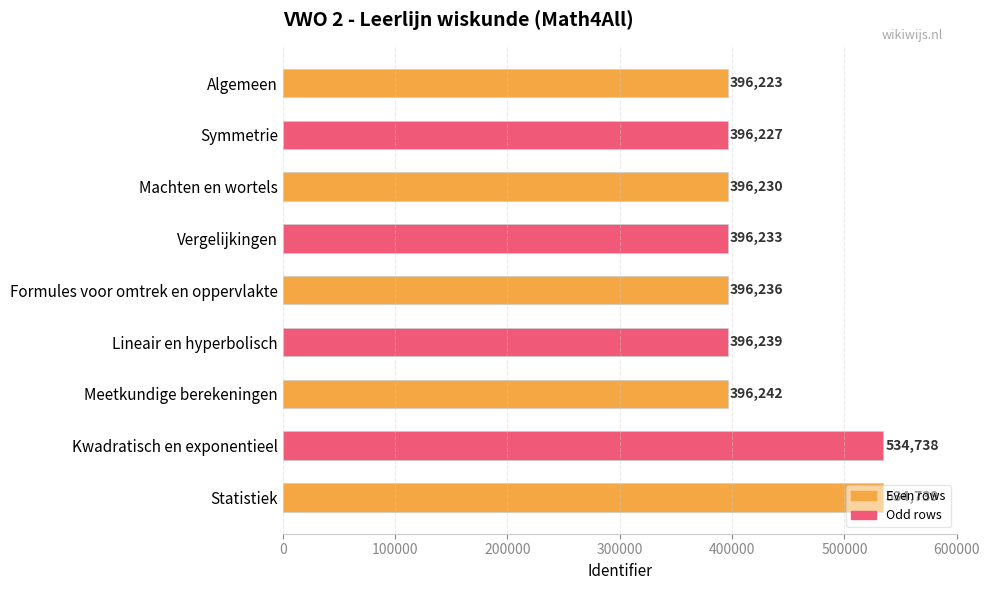

How many bars are there in total?

9